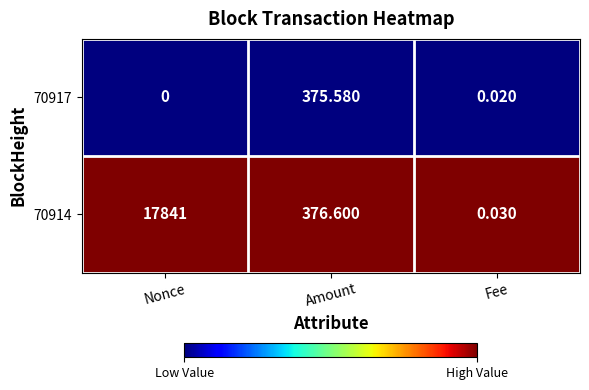

At which category is the sum across all series the highest?

Nonce